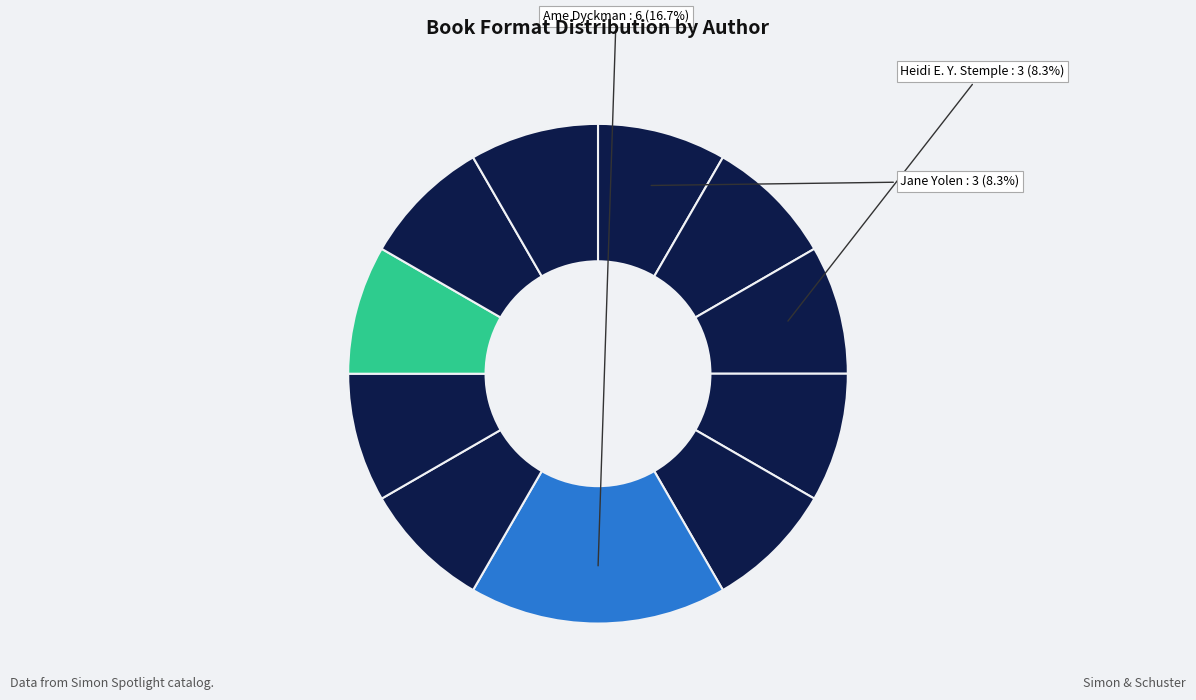

How many slices are in this pie chart?

11